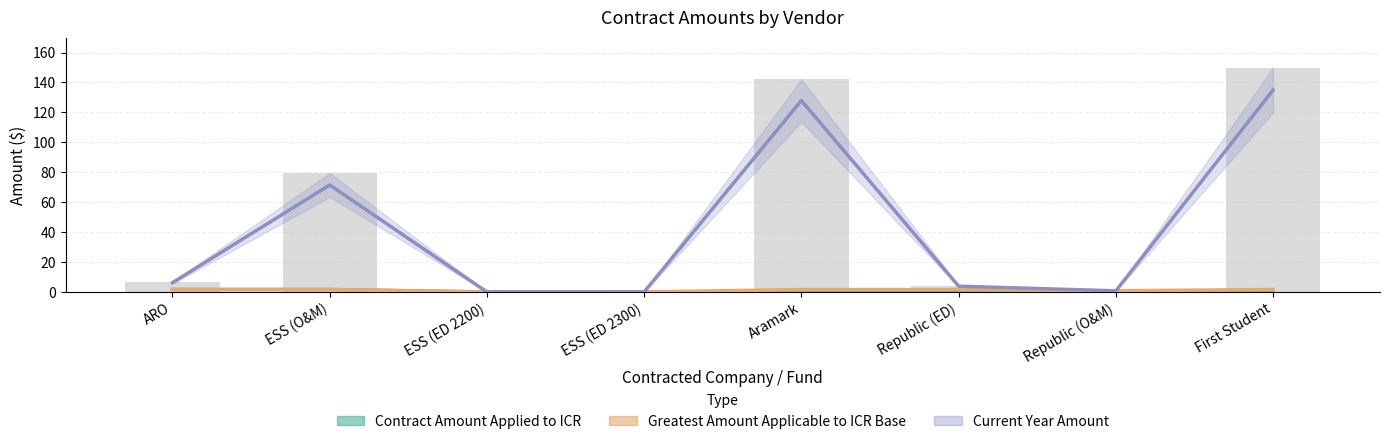

How many distinct data groups are displayed?

3